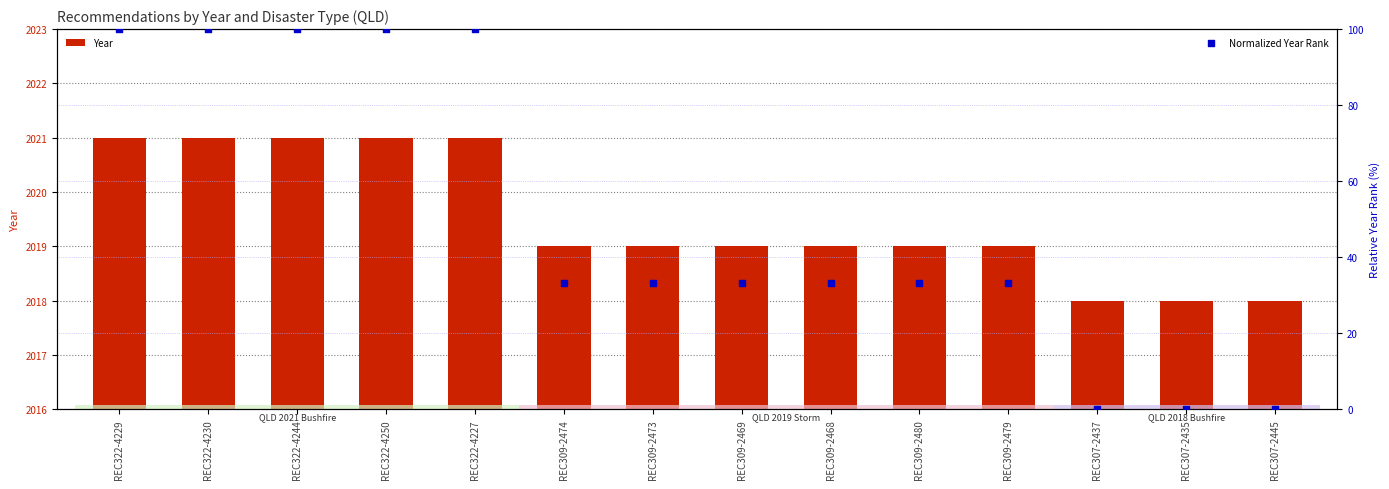

At how many categories does at least one series exceed 1815?

14